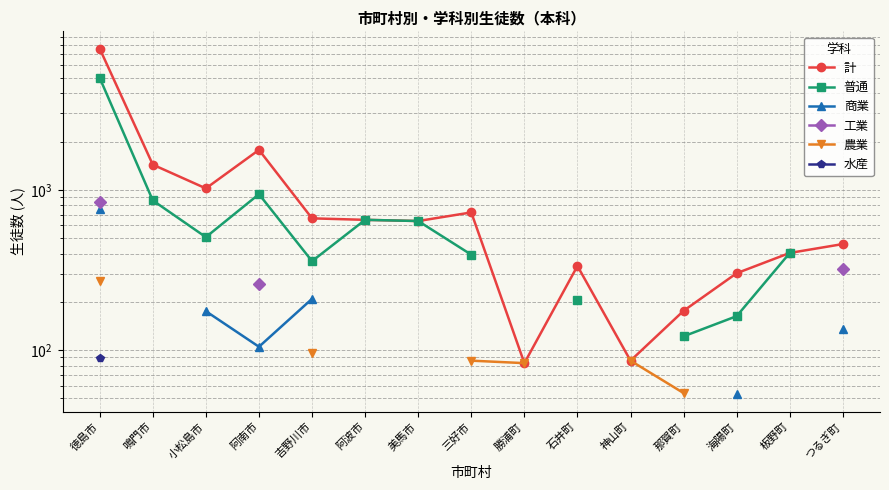

The 計 series shows 302.0 at 海陽町. True or false?

True